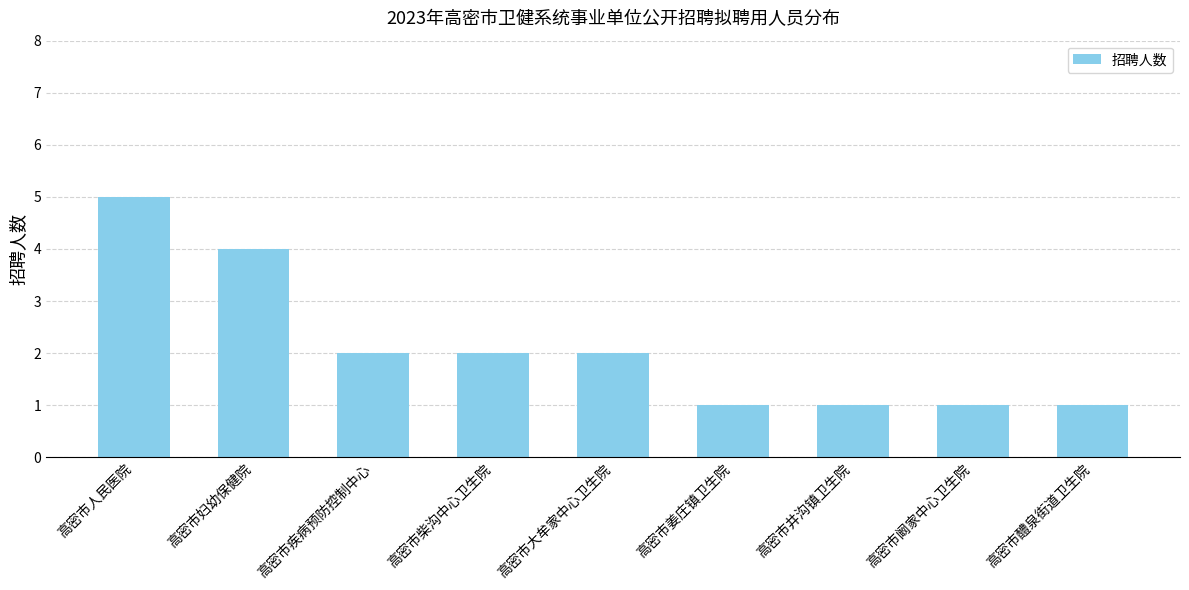

Reading right to left, list all the values displayed in this chart.

1	1	1	1	2	2	2	4	5